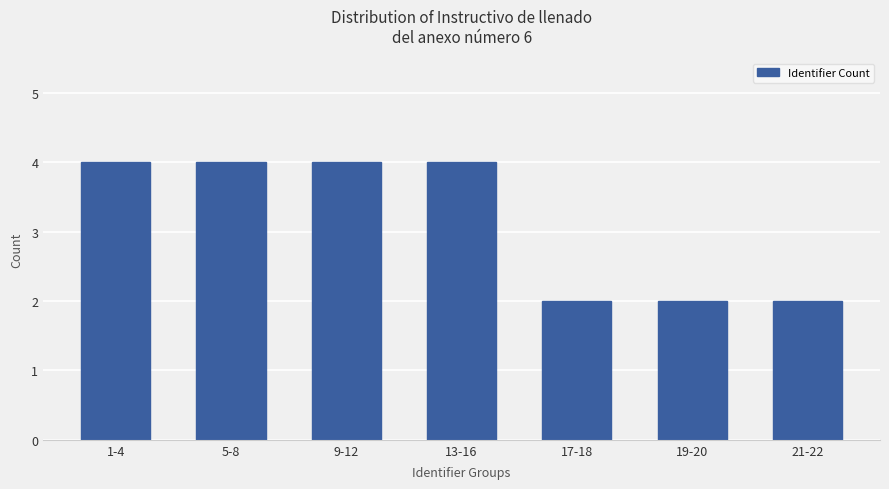

What is the sum of all values?

22